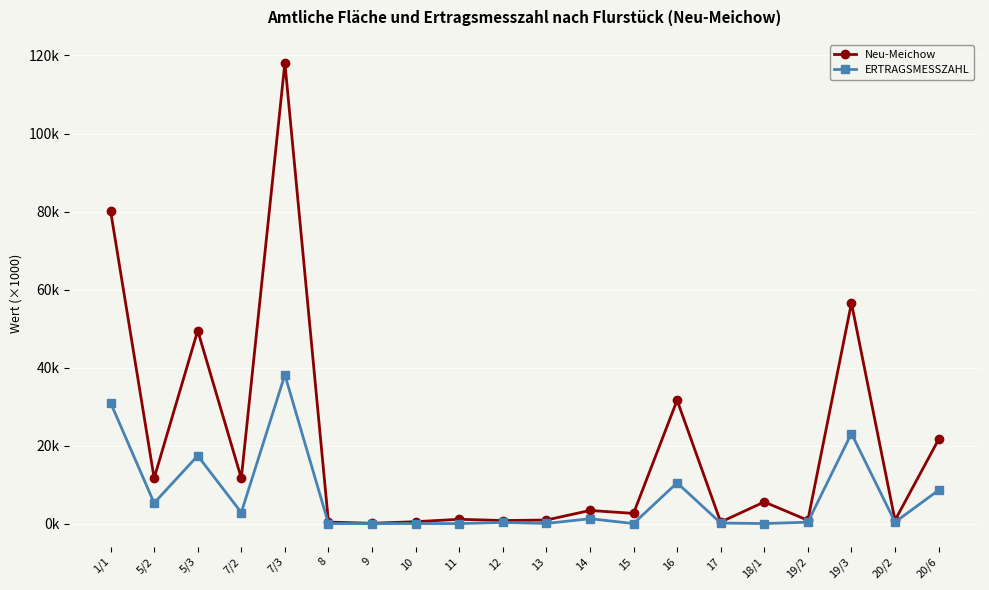

Is this an area chart (filled region under the line)?

No